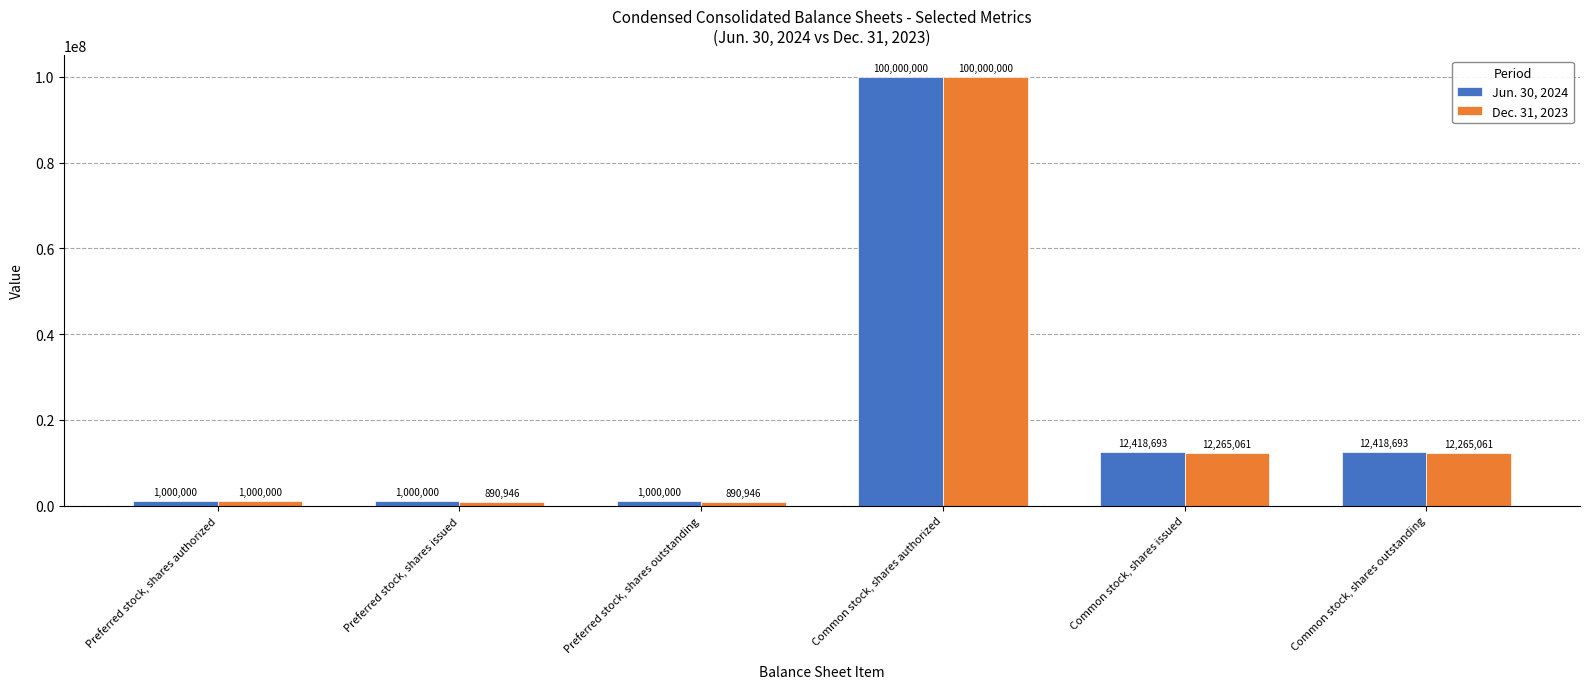

At Common stock, shares issued, list the series in order from largest to smallest.

Jun. 30, 2024, Dec. 31, 2023